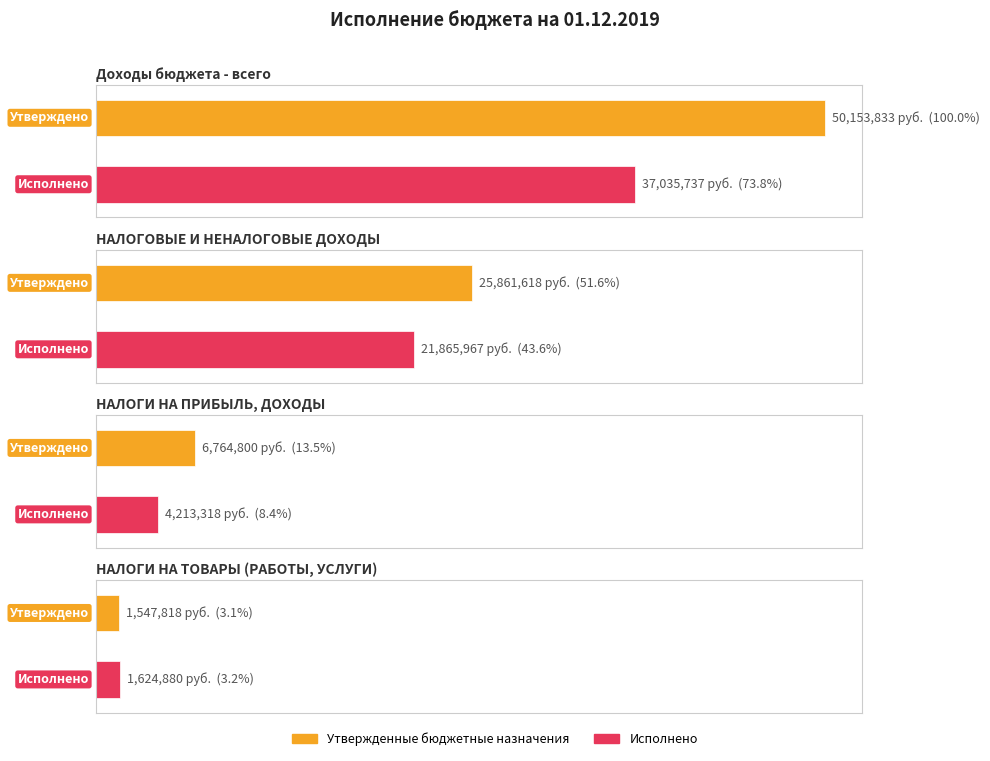

At which label is Исполнено closest to 19330308?

НАЛОГОВЫЕ И НЕНАЛОГОВЫЕ ДОХОДЫ